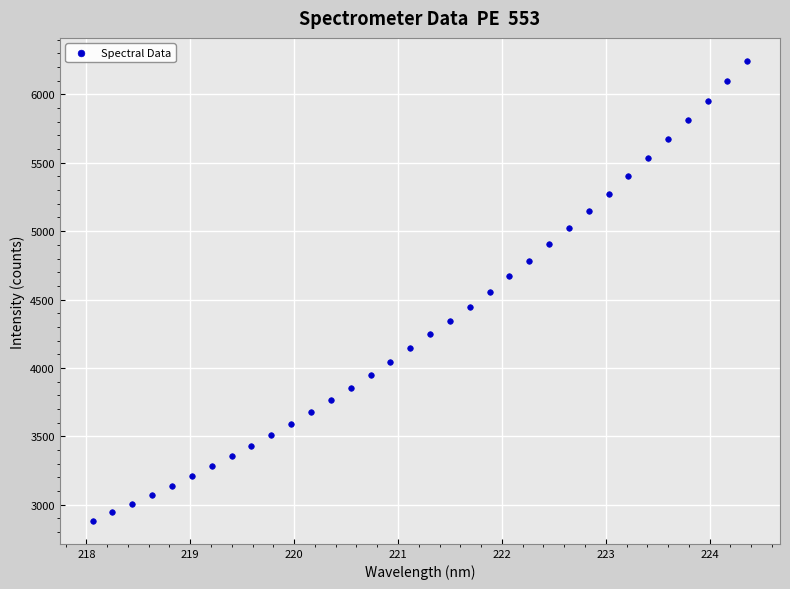

What is the range of X values (max minus min)?

6.3